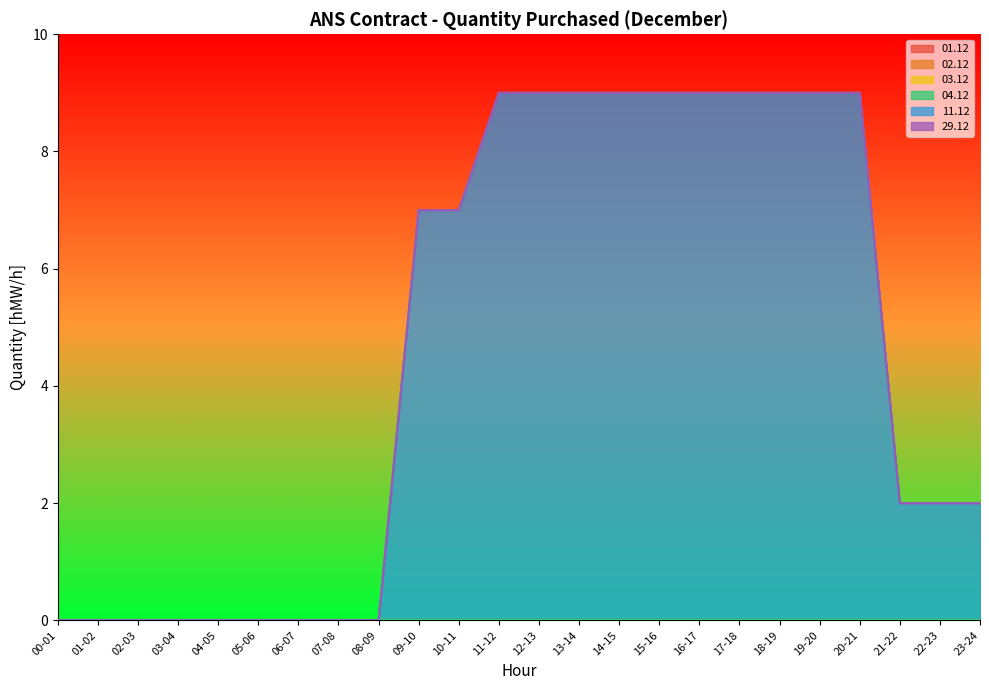

Reading left to right, list all the values displayed in this chart.

01.12: 0	0	0	0	0	0	0	0	0	0	0	0	0	0	0	0	0	0	0	0	0	0	0	0
02.12: 0	0	0	0	0	0	0	0	0	0	0	0	0	0	0	0	0	0	0	0	0	0	0	0
03.12: 0	0	0	0	0	0	0	0	0	0	0	0	0	0	0	0	0	0	0	0	0	0	0	0
04.12: 0	0	0	0	0	0	0	0	0	0	0	0	0	0	0	0	0	0	0	0	0	0	0	0
11.12: 0	0	0	0	0	0	0	0	0	7	7	9	9	9	9	9	9	9	9	9	9	2	2	2
29.12: 0	0	0	0	0	0	0	0	0	0	0	0	0	0	0	0	0	0	0	0	0	0	0	0